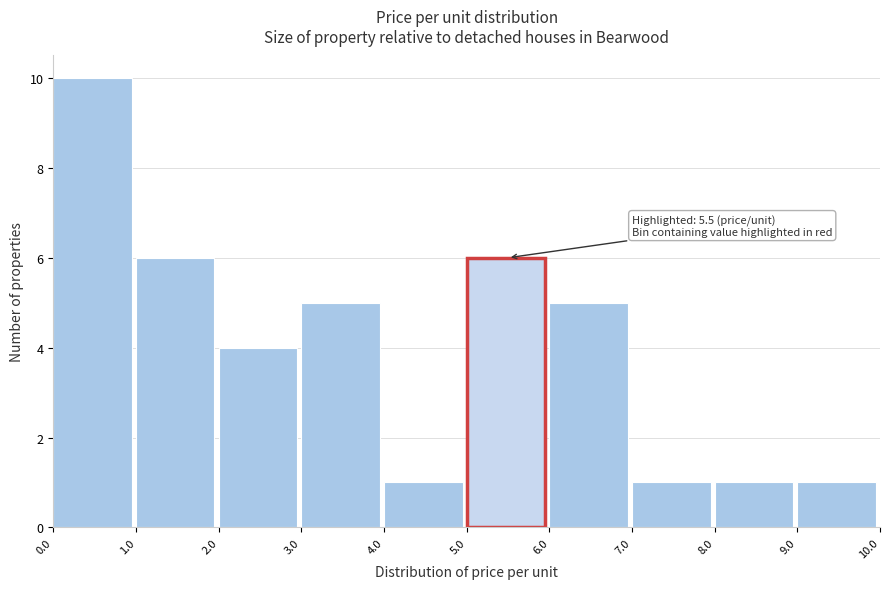

Which range on the x-axis has the tallest bar?

0.0 to 1.0